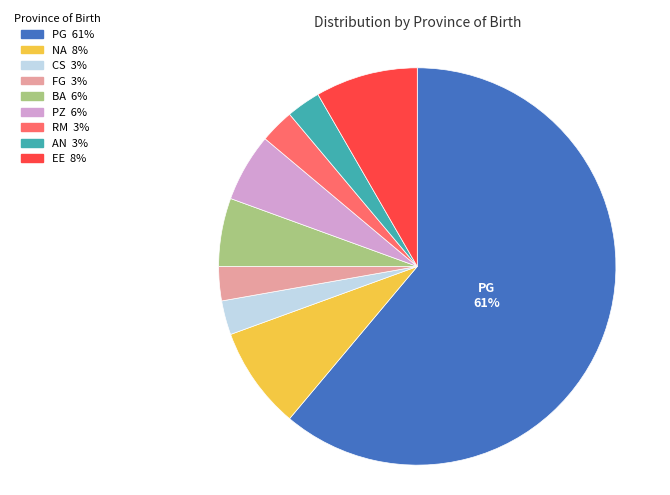

Is there any slice that represents more than half of the pie?

Yes